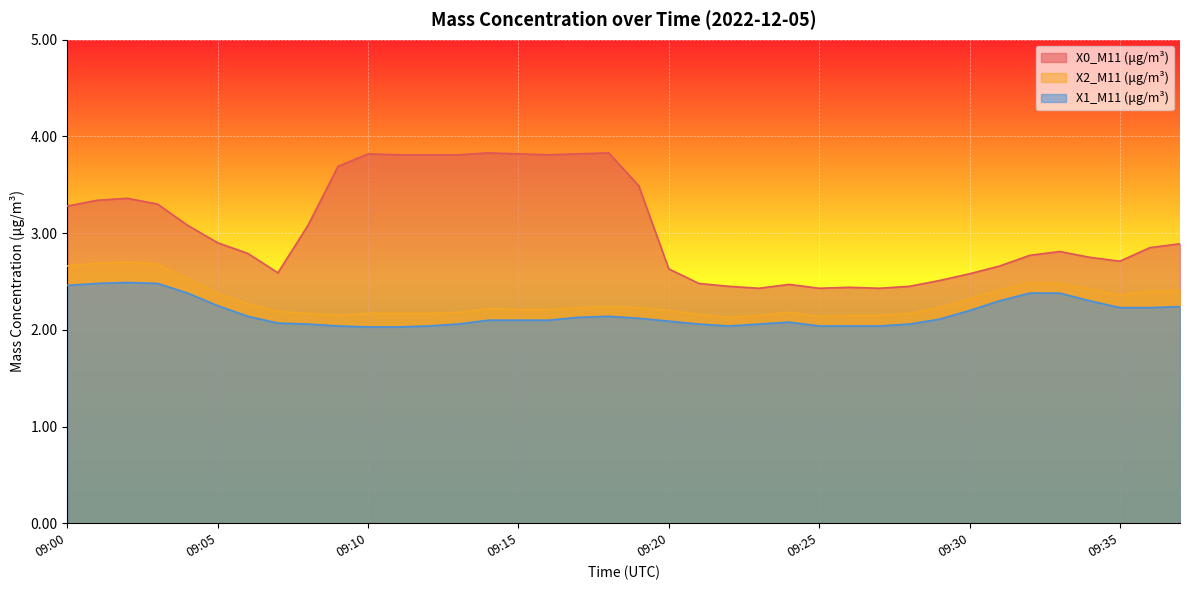

What is the total value across all series at 09:33?

7.7